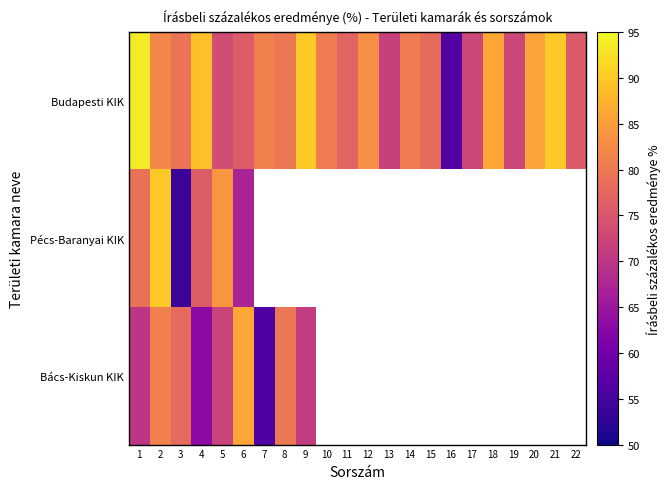

List the series in order of their peak value, lowest first.

Bács-Kiskun KIK, Pécs-Baranyai KIK, Budapesti KIK